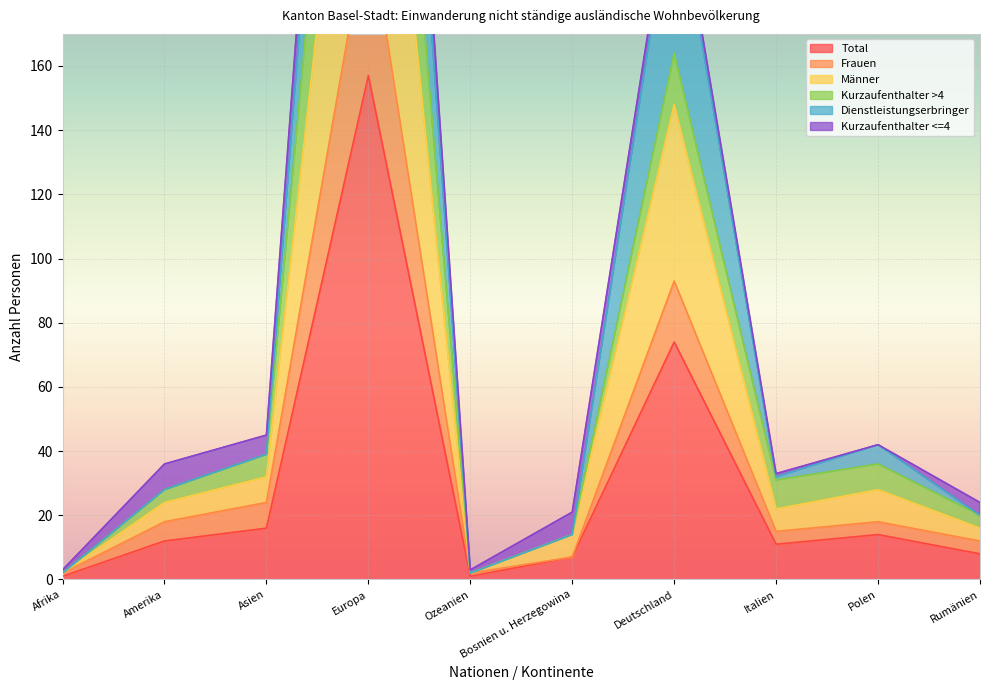

The Total series shows 11 at Italien. True or false?

True